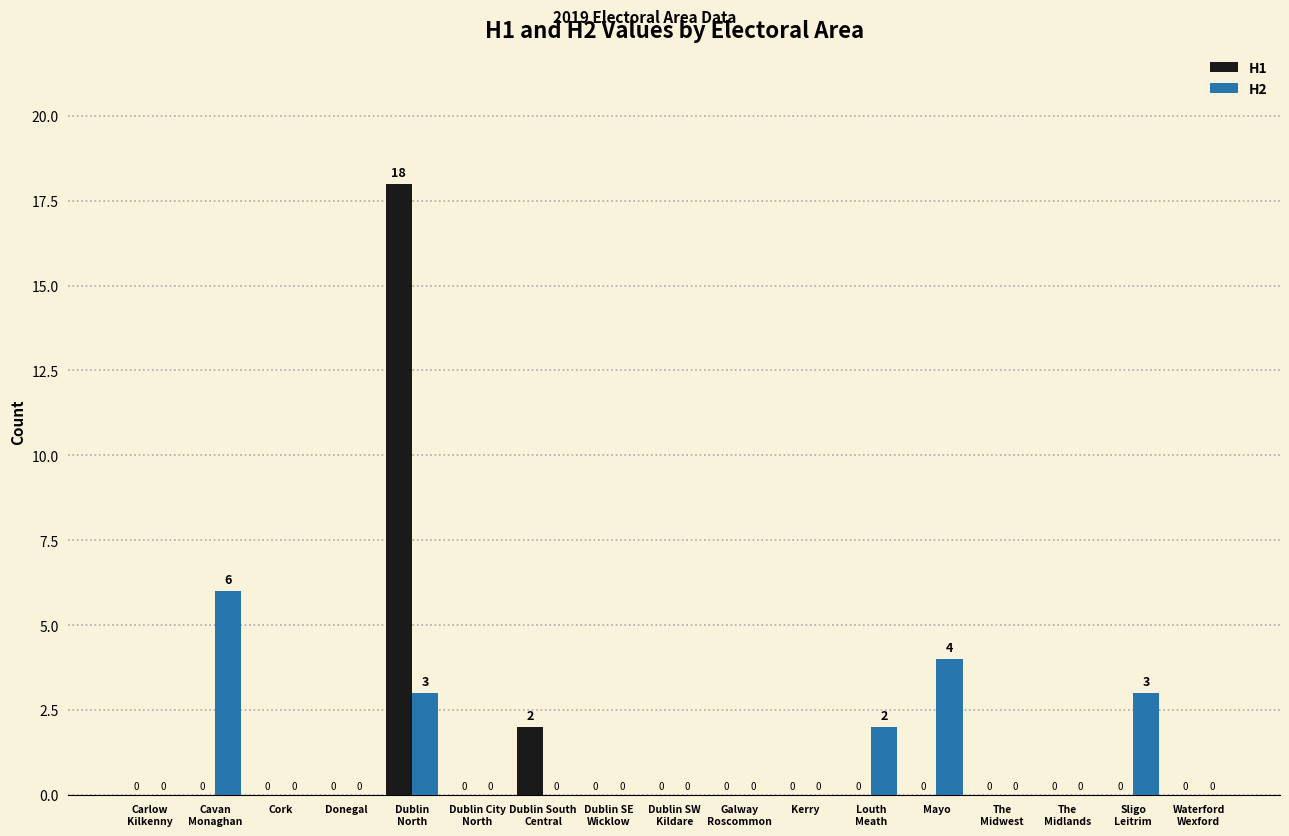

What is the average value of the H1 series?

1